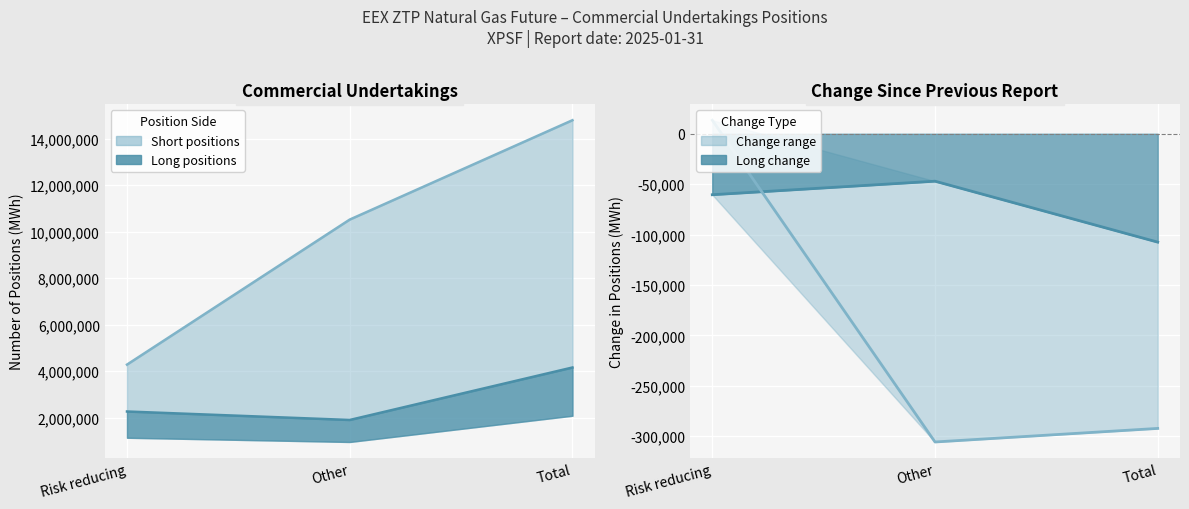

At how many categories does at least one series exceed 6152994?

2